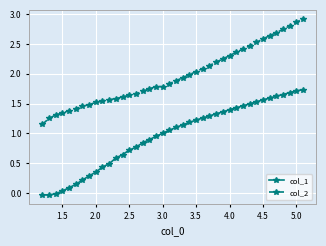

Rank the series by their average value, from highest to lowest.

col_2, col_1